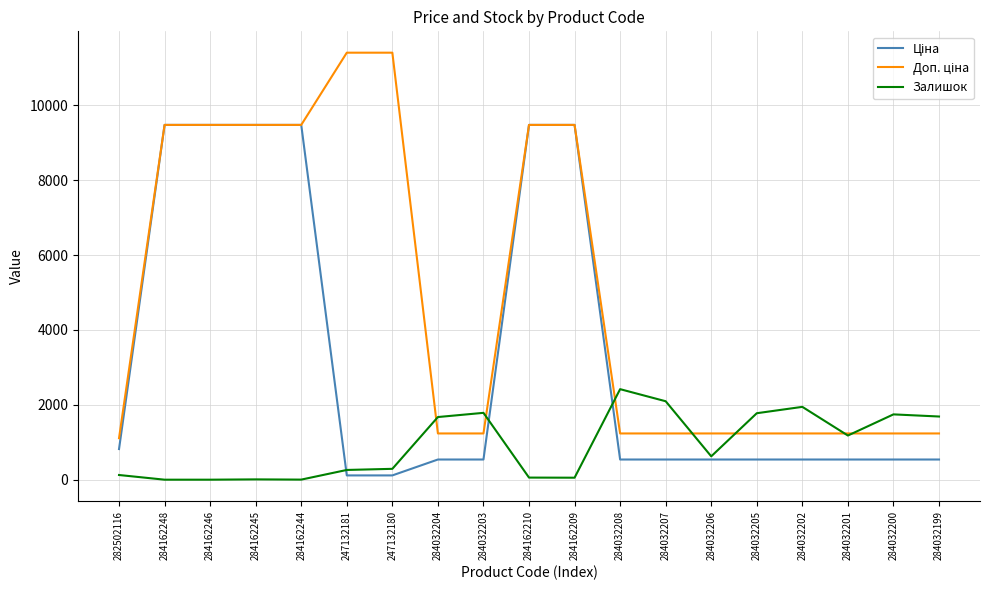

What is the difference between the highest and lowest values at 284032207?

1557.0